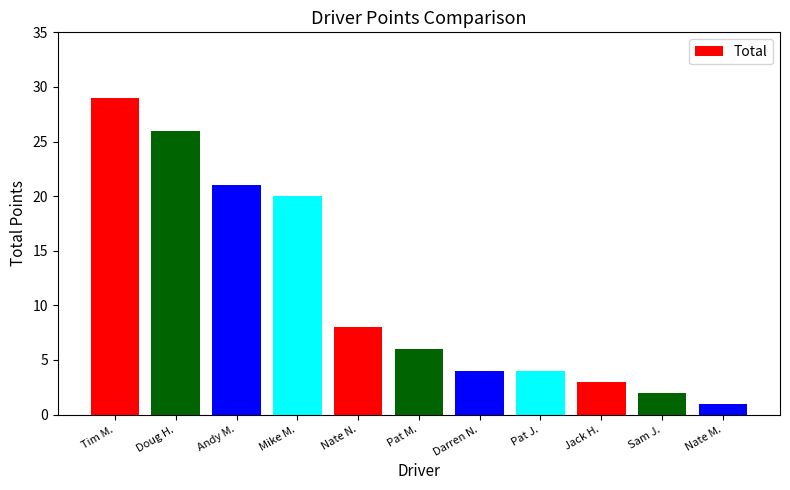

Which label corresponds to the largest value in the chart?

Tim M.